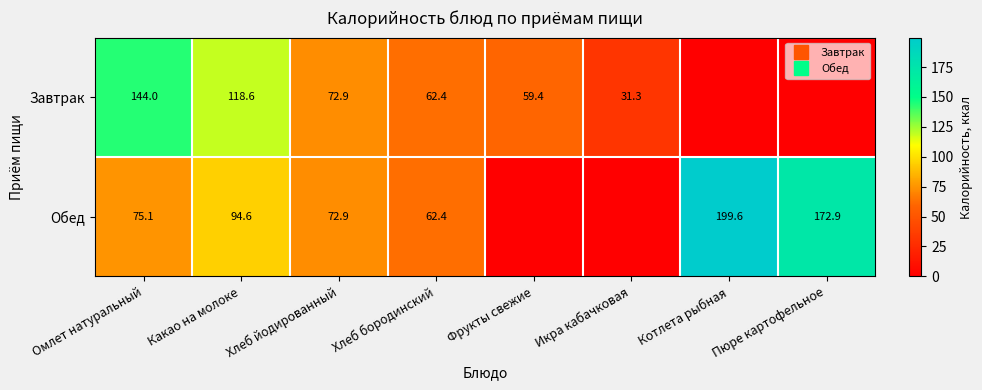

Which series has the largest total across all categories?

Обед